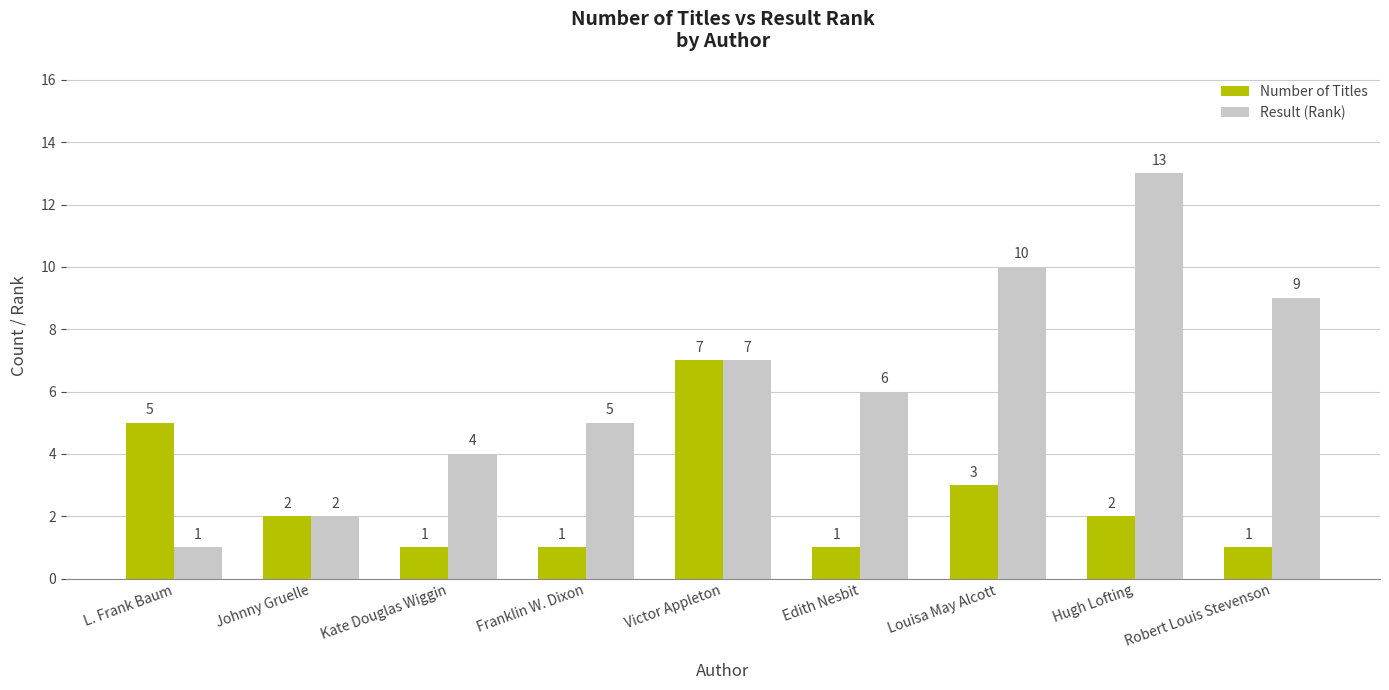

True or false: Number of Titles has a value of 1 at Kate Douglas Wiggin.

True